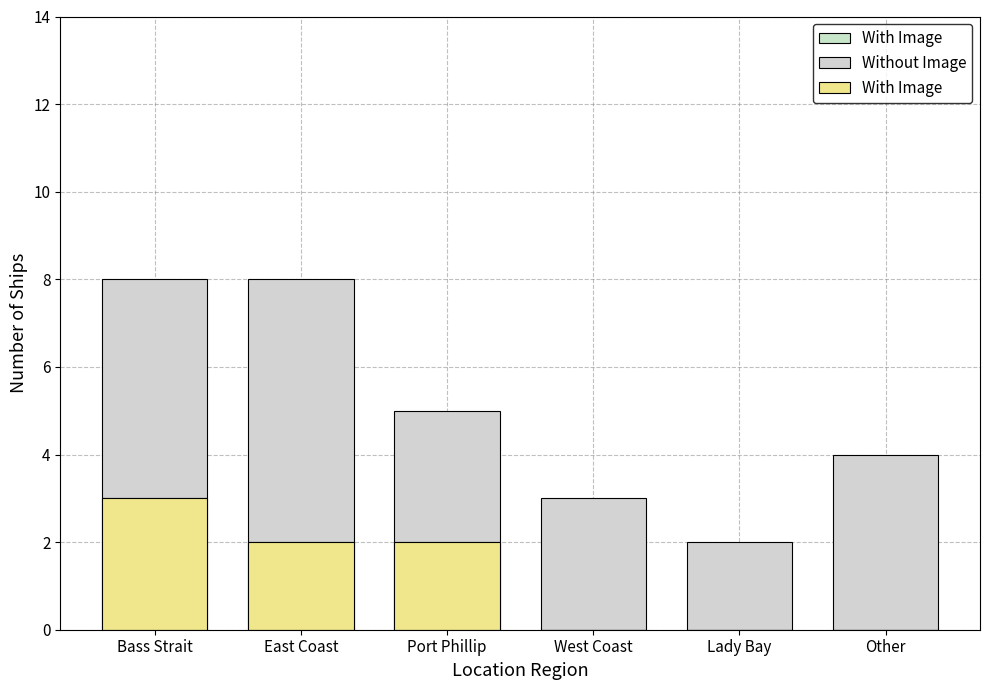

Which series has the largest range (max minus min)?

Without Image